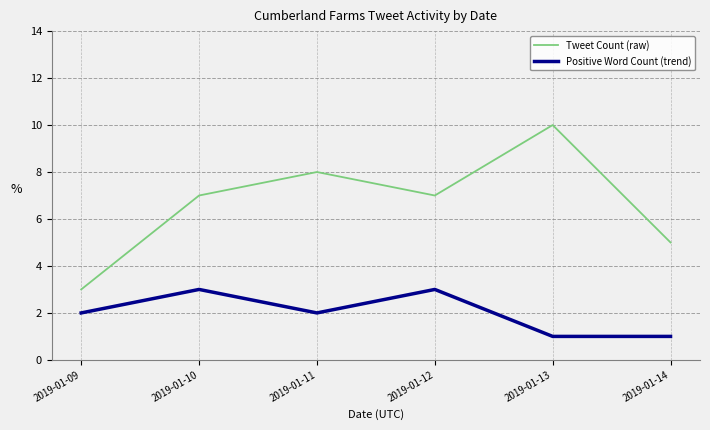

Reading left to right, what are all the values shown in this chart?

Tweet Count (raw): 2019-01-09=3	2019-01-10=7	2019-01-11=8	2019-01-12=7	2019-01-13=10	2019-01-14=5
Positive Word Count (trend): 2019-01-09=2	2019-01-10=3	2019-01-11=2	2019-01-12=3	2019-01-13=1	2019-01-14=1